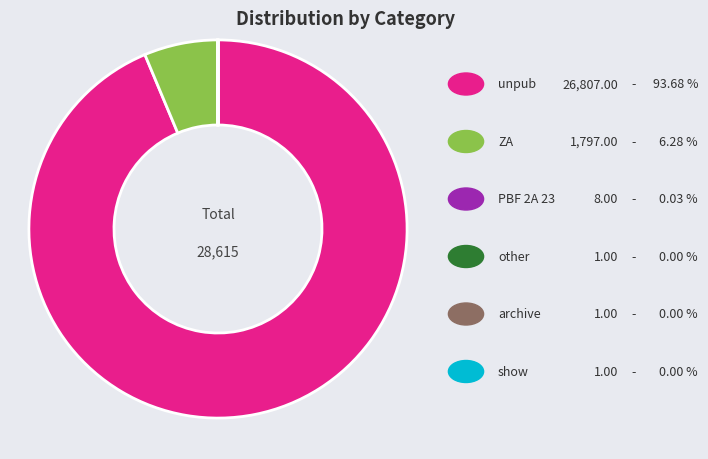

Does any single category account for the majority?

Yes